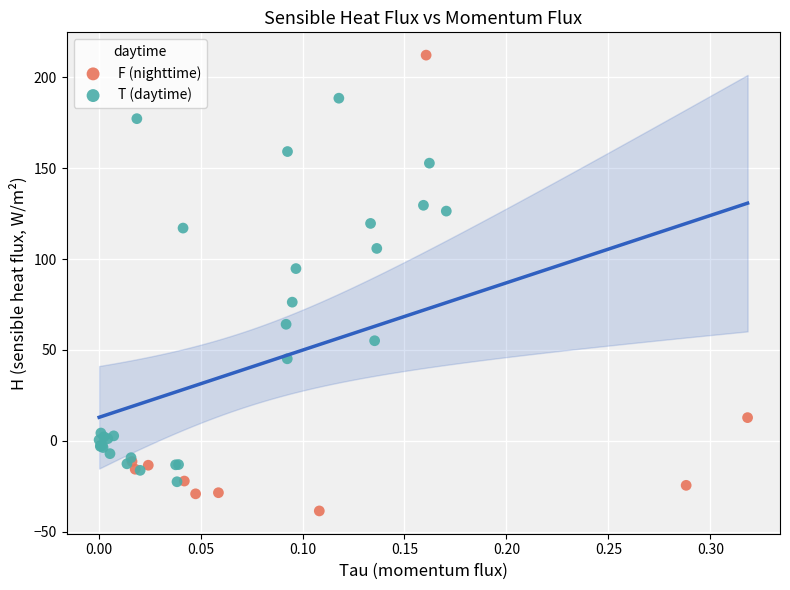

Which series has the widest spread of Y values?

F (nighttime)